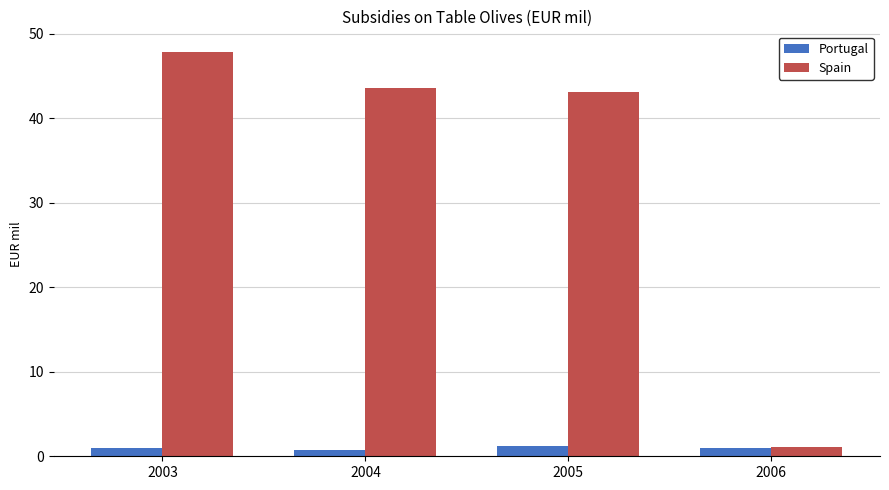

What is the minimum value shown in the chart?

0.8